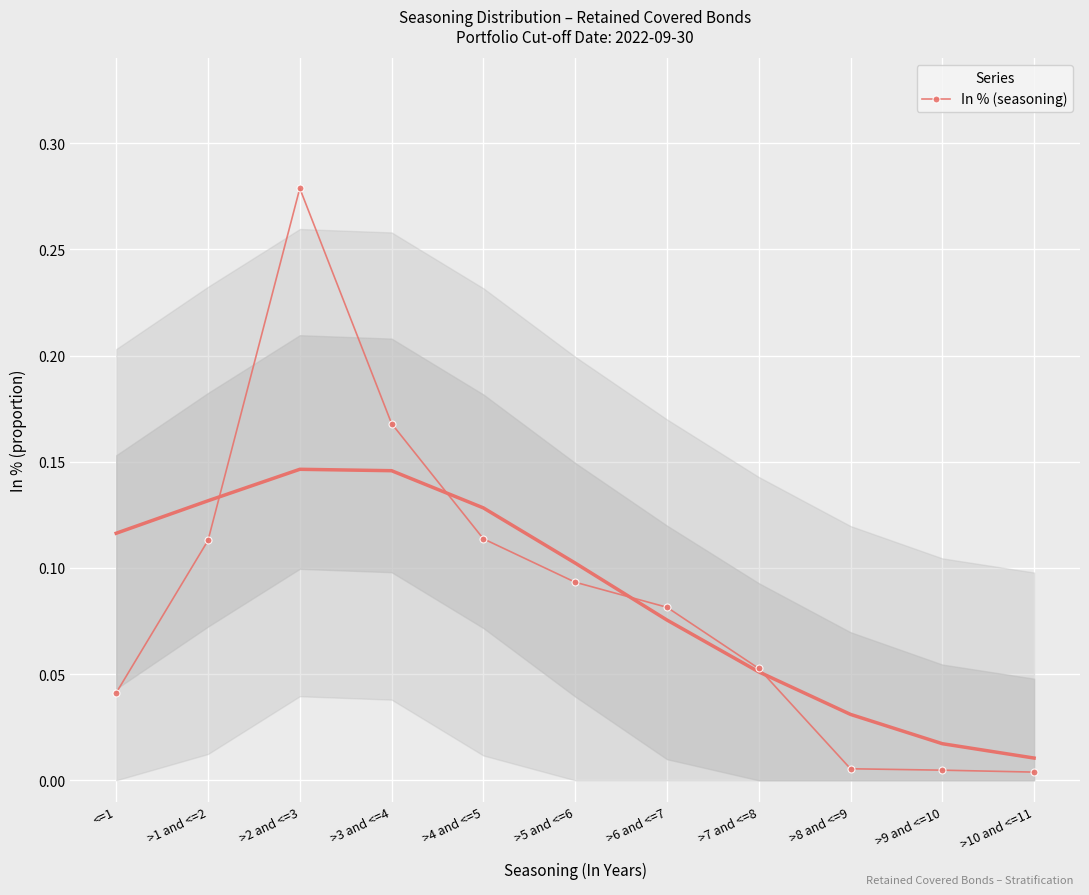

What is the change in value from >1 and <=2 to >10 and <=11?

-0.1